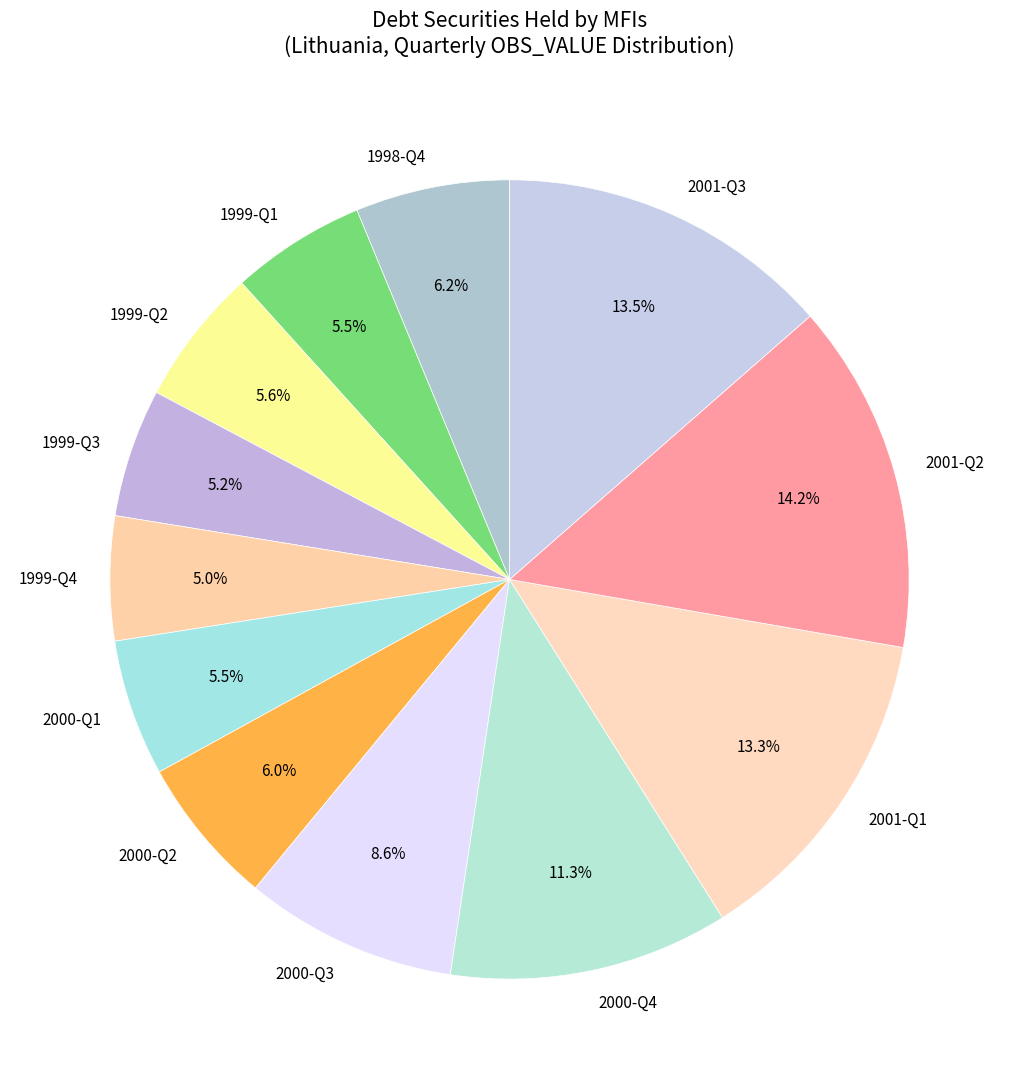

What percentage do 2001-Q3 and 2001-Q2 together represent?

27.7%